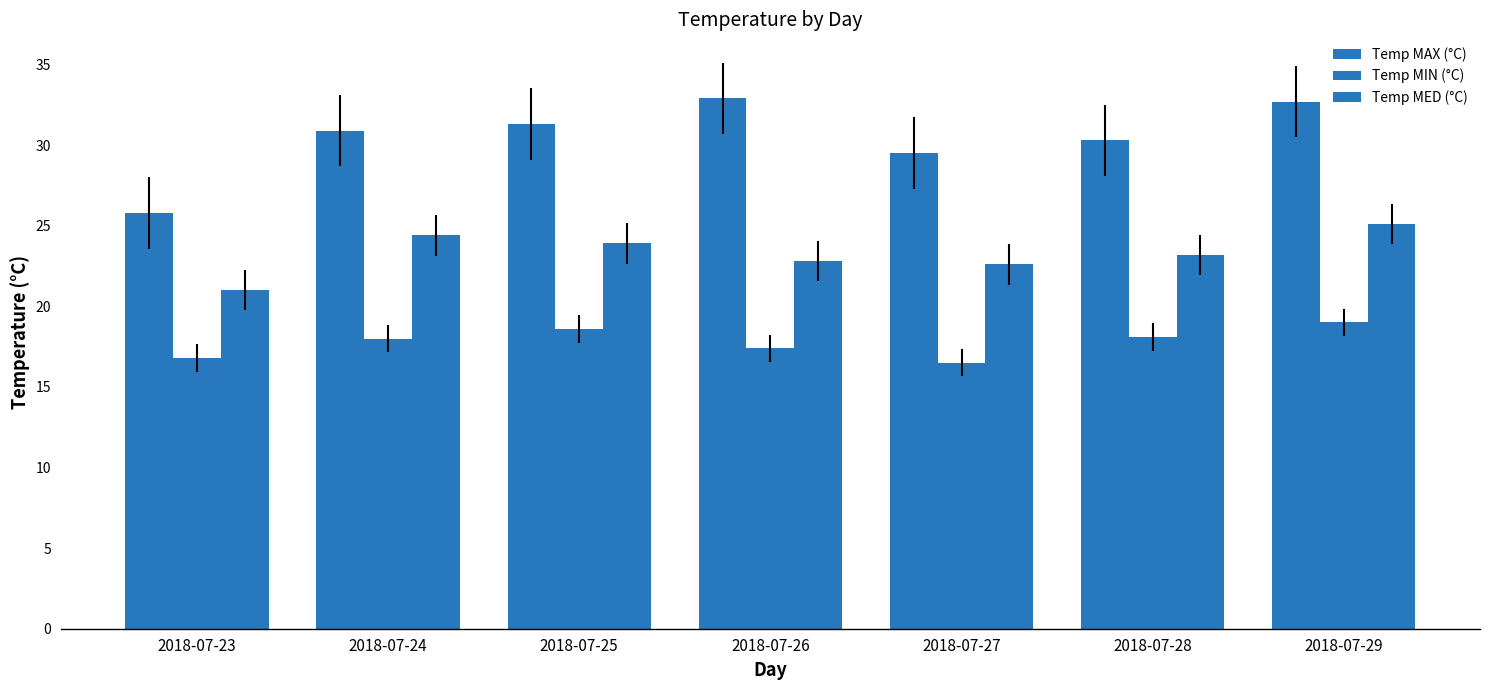

At which category is the sum across all series the highest?

2018-07-29